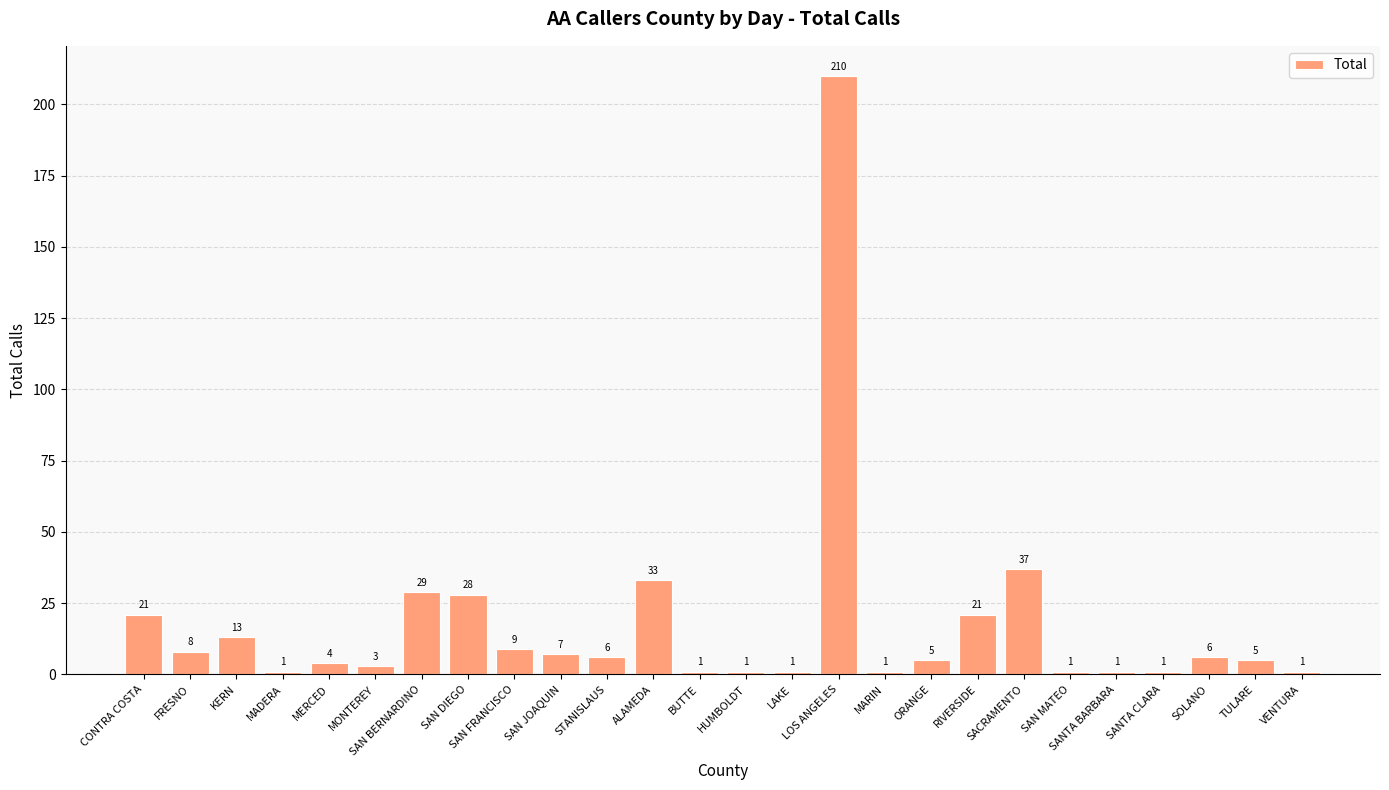

What is the value of the 2nd bar from the left?

8